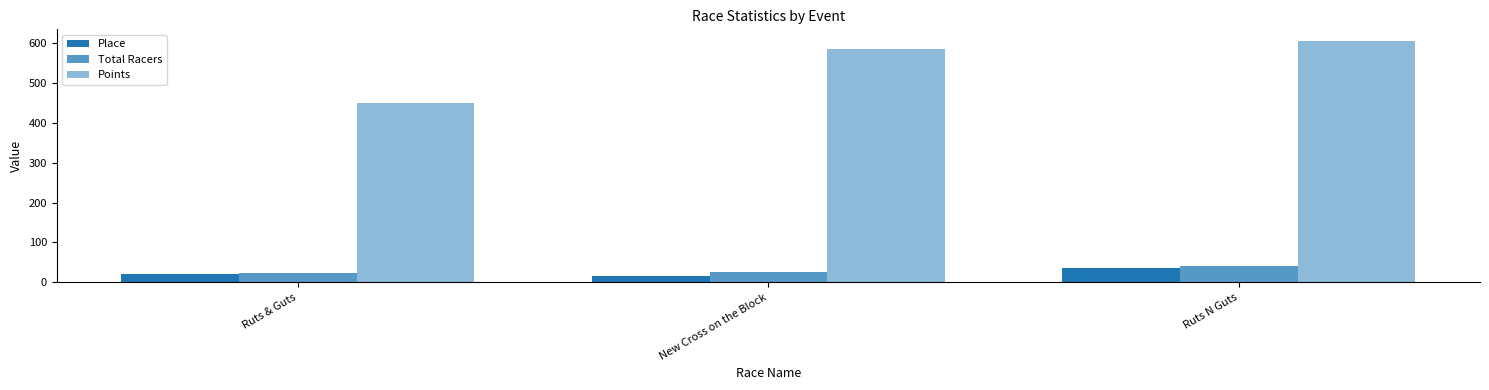

How many values in the Place series are below 20?

1